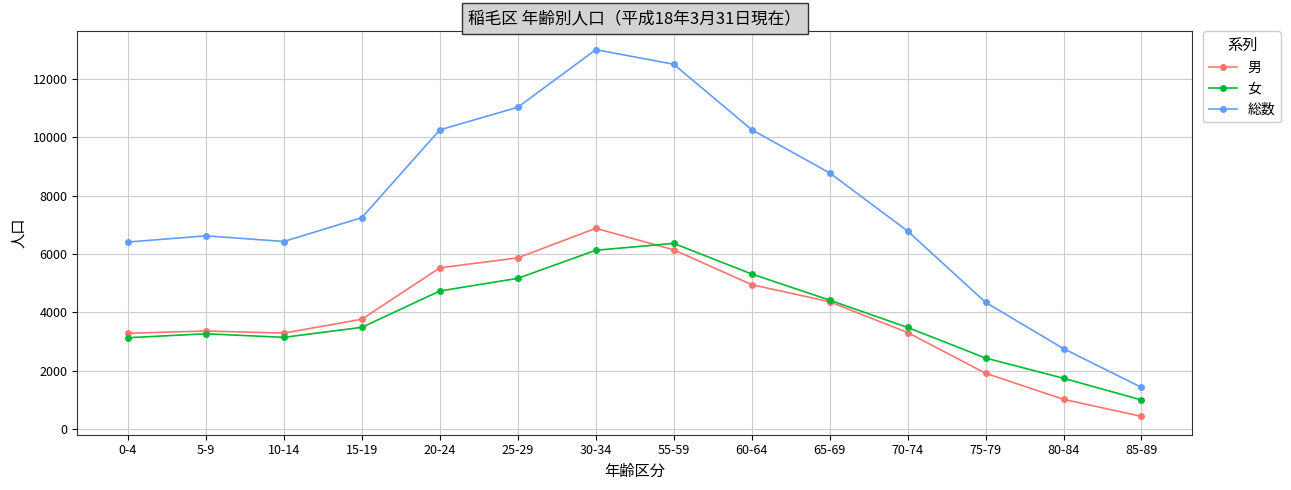

Rank the series at 70-74 from highest to lowest value.

総数, 女, 男